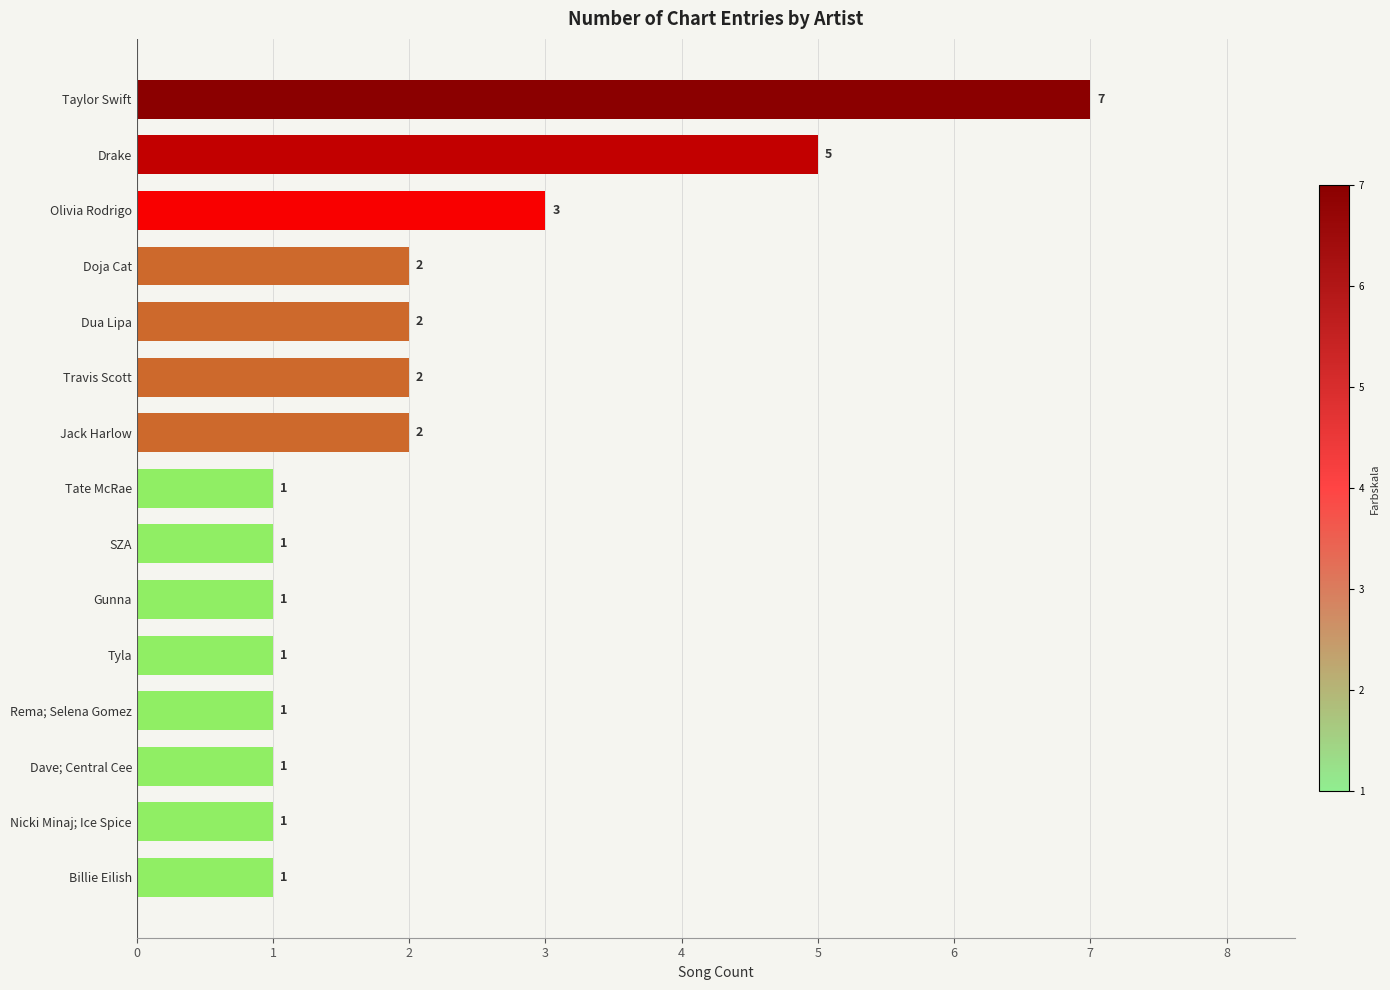

Approximately how many times larger is the value at Gunna compared to Tate McRae?

1.0